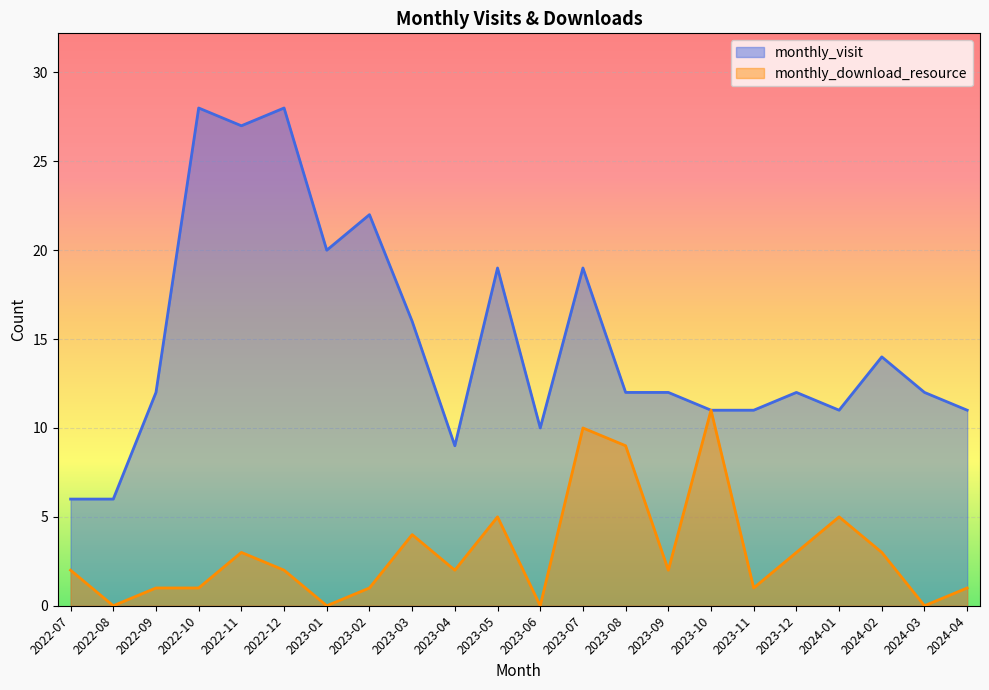

At how many categories does at least one series exceed 13?

9